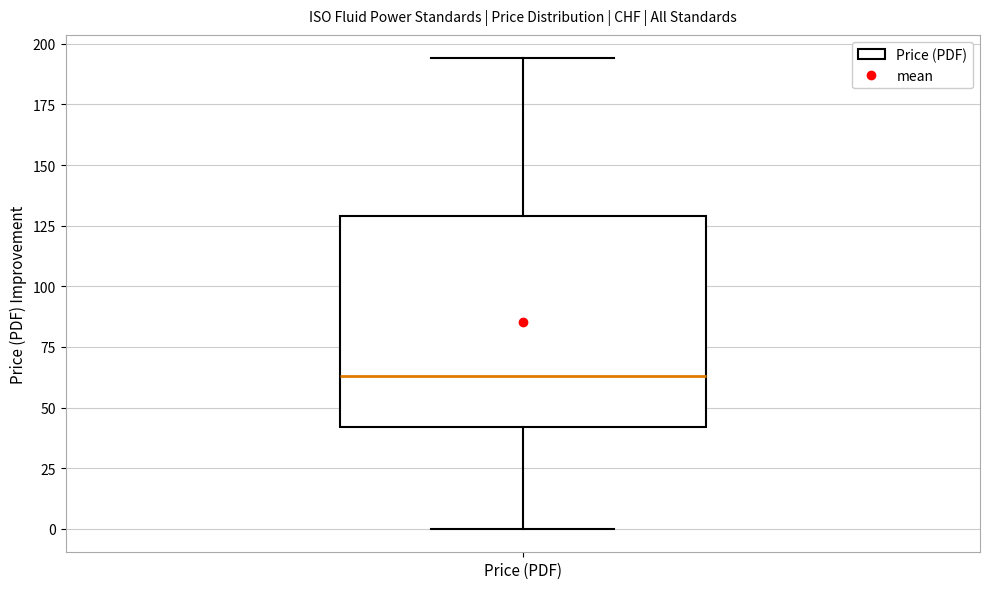

Where does the lower whisker of the box for Price (PDF) end on the y-axis? The values are not printed on the chart, so give them approximately, as read against the axis.

0